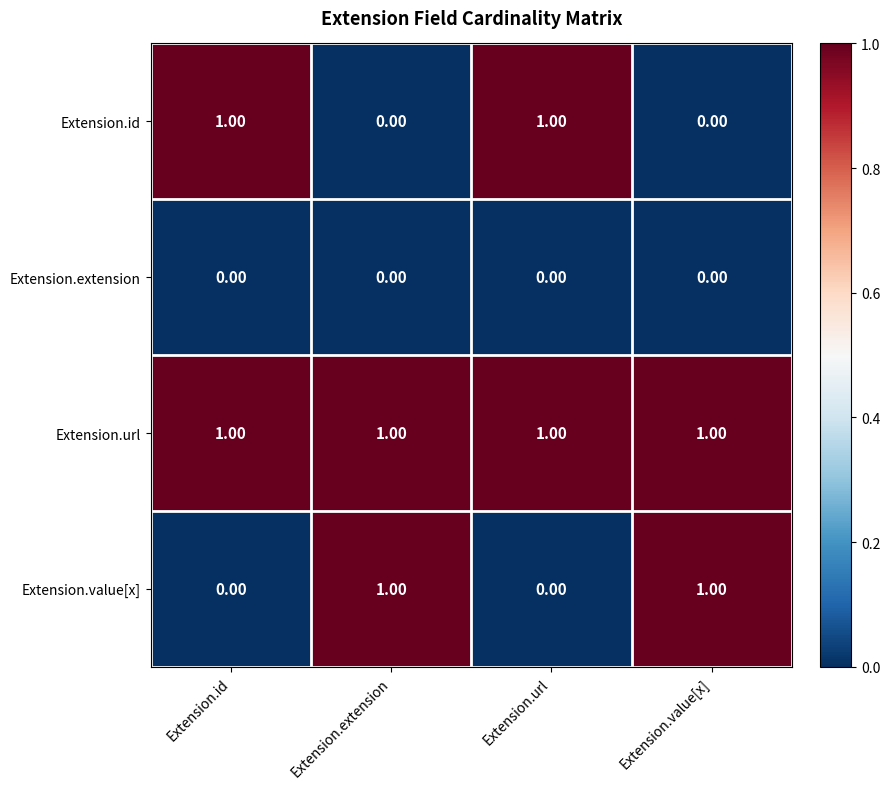

Is the value of Extension.url at Extension.url greater than the value of Extension.value[x] at Extension.url?

Yes